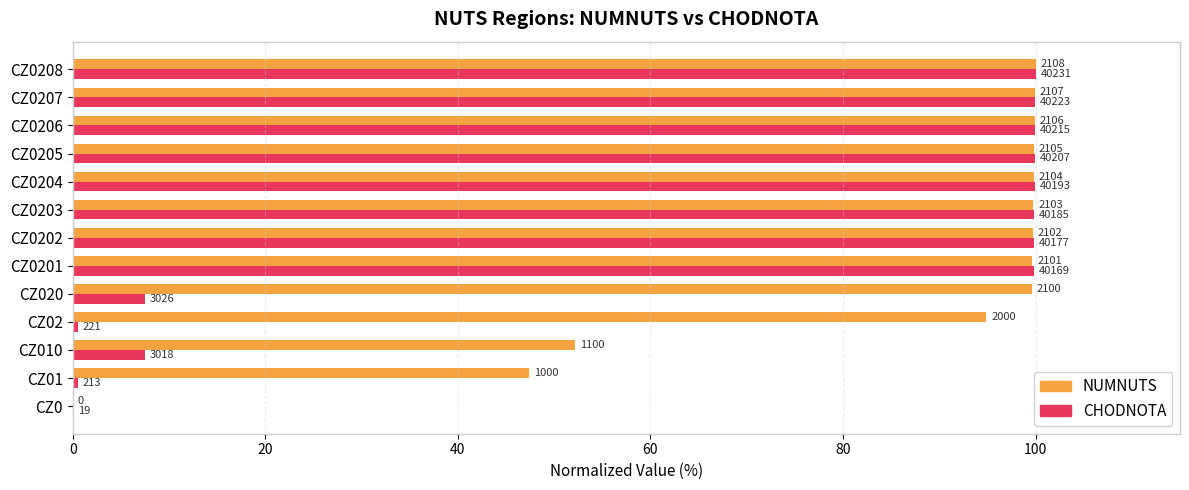

What are all the series names shown in the legend?

NUMNUTS, CHODNOTA